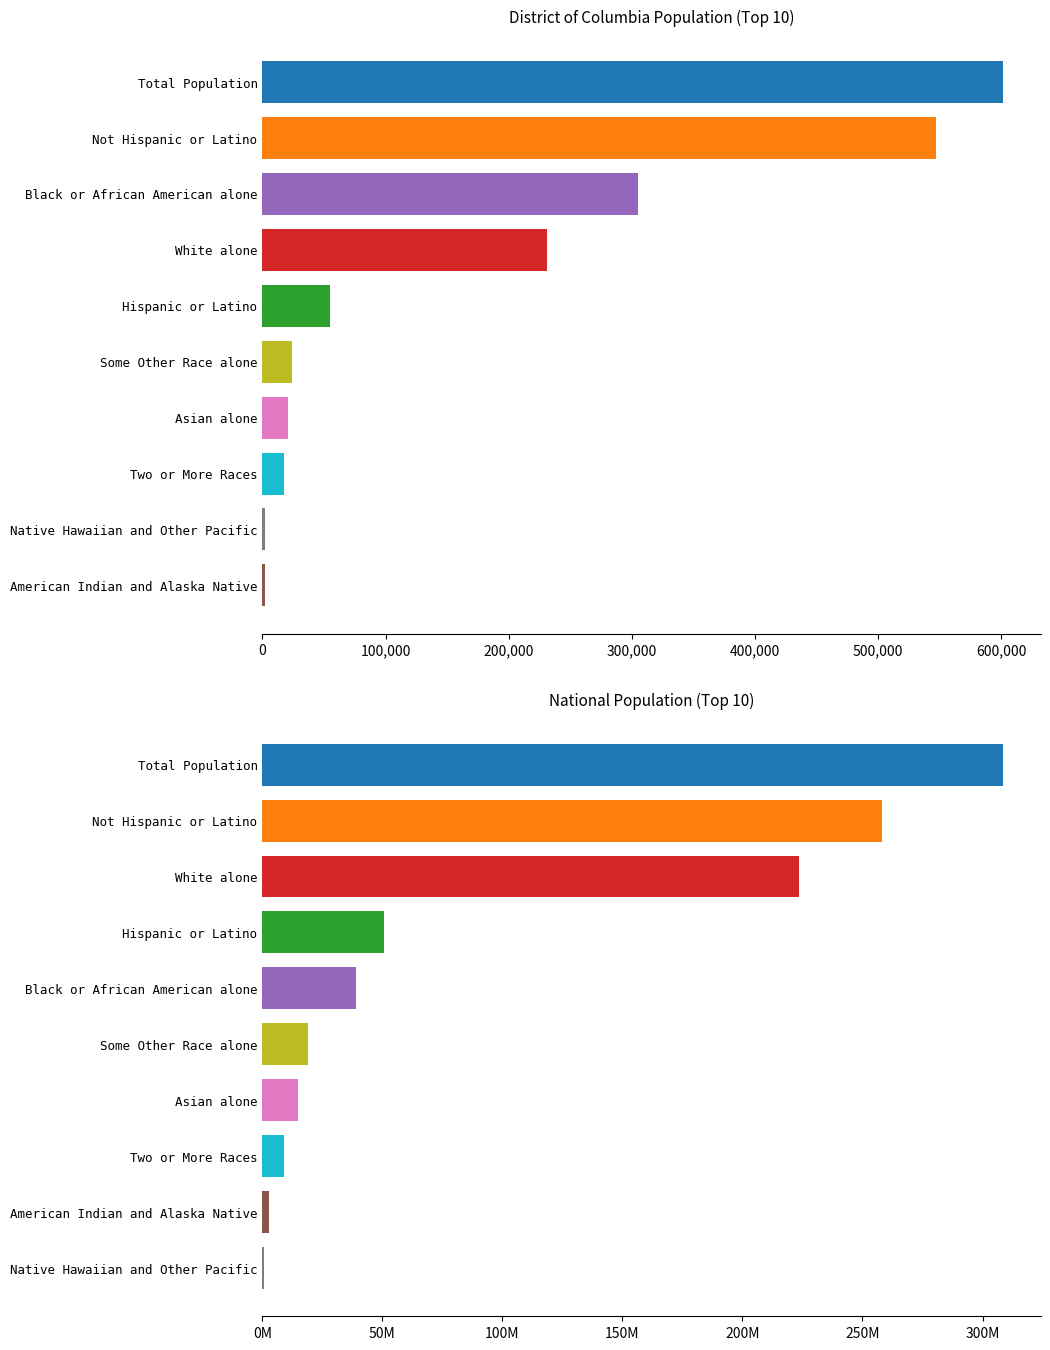

Reading left to right, transcribe all the data shown in this chart.

District of Columbia: 601723	546974	54749	231471	305125	2079	21056	2302	24374	17316
National: 308745538	258267944	50477594	223553265	38929319	2932248	14674252	540013	19107368	9009073